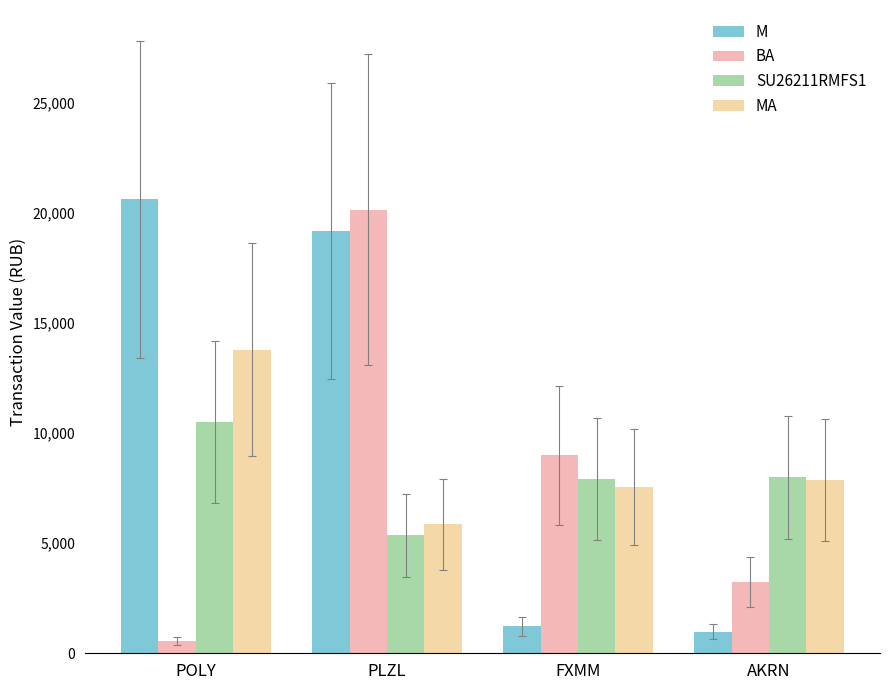

What are all the series names shown in the legend?

M, BA, SU26211RMFS1, MA